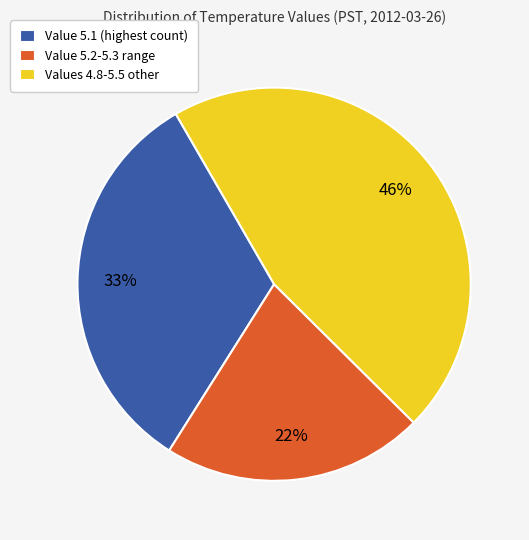

Which has a higher value, Value 5.1 (highest count) or Values 4.8-5.5 other?

Values 4.8-5.5 other